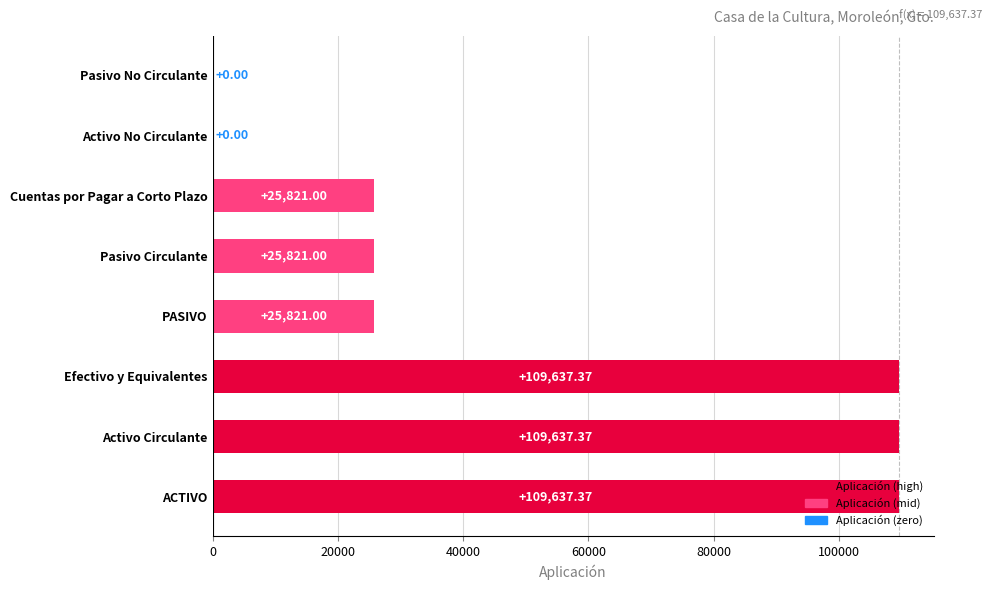

What is the change in value from Cuentas por Pagar a Corto Plazo to Pasivo No Circulante?

-25821.0